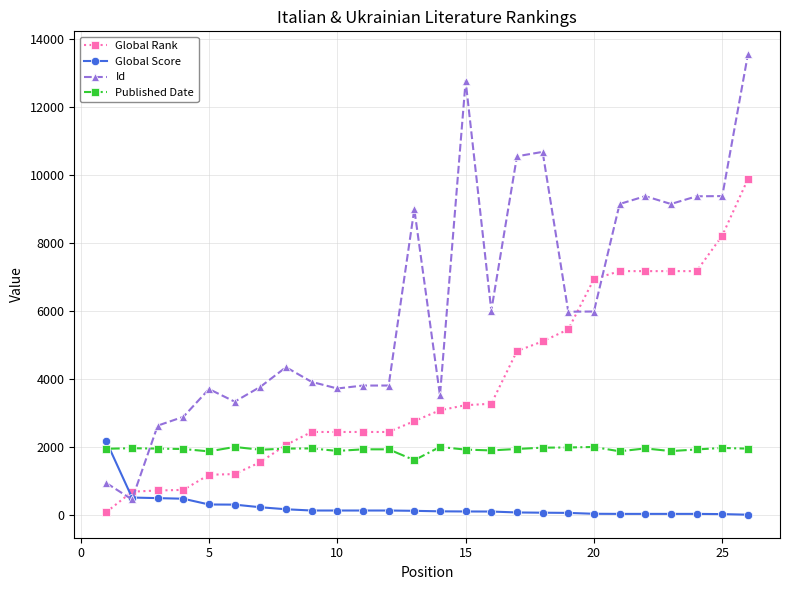

What is the difference between the maximum and minimum values in the Id series?

13074